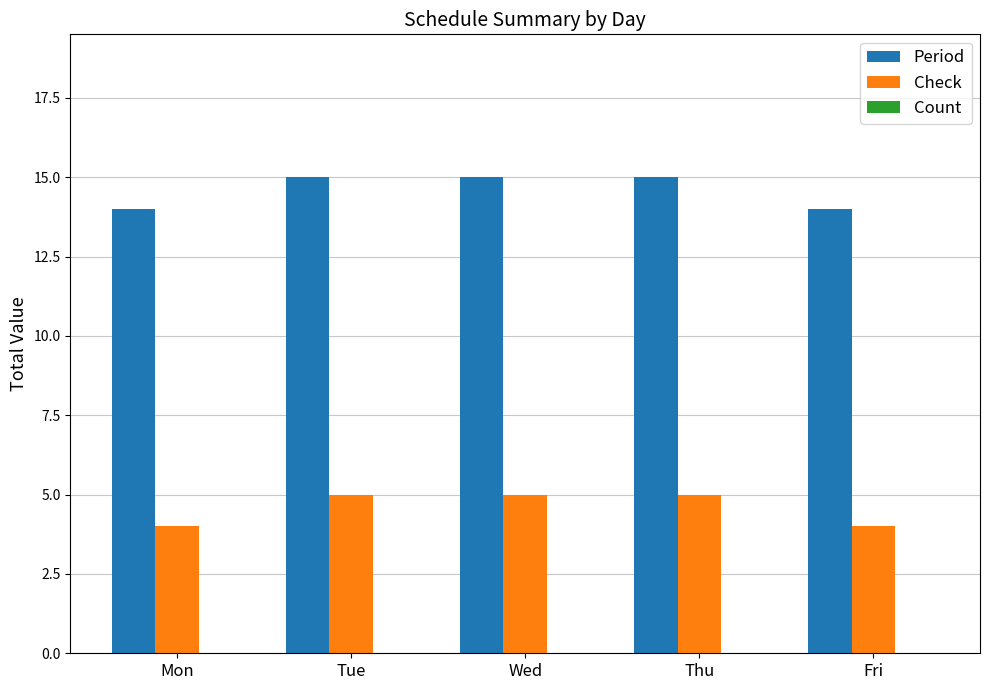

Does the chart contain any negative values?

No